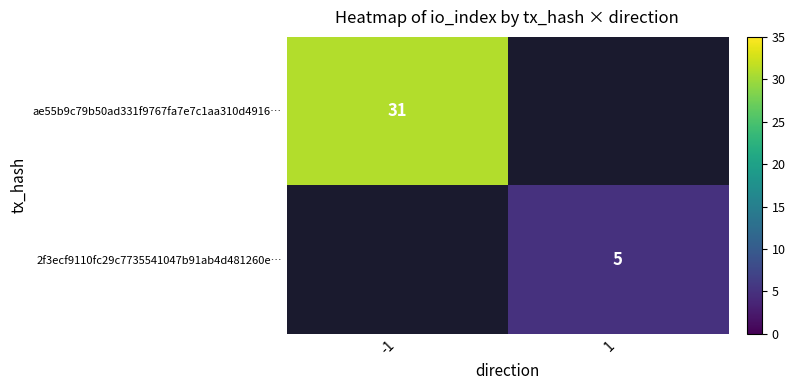

Which label corresponds to the smallest value in the chart?

1